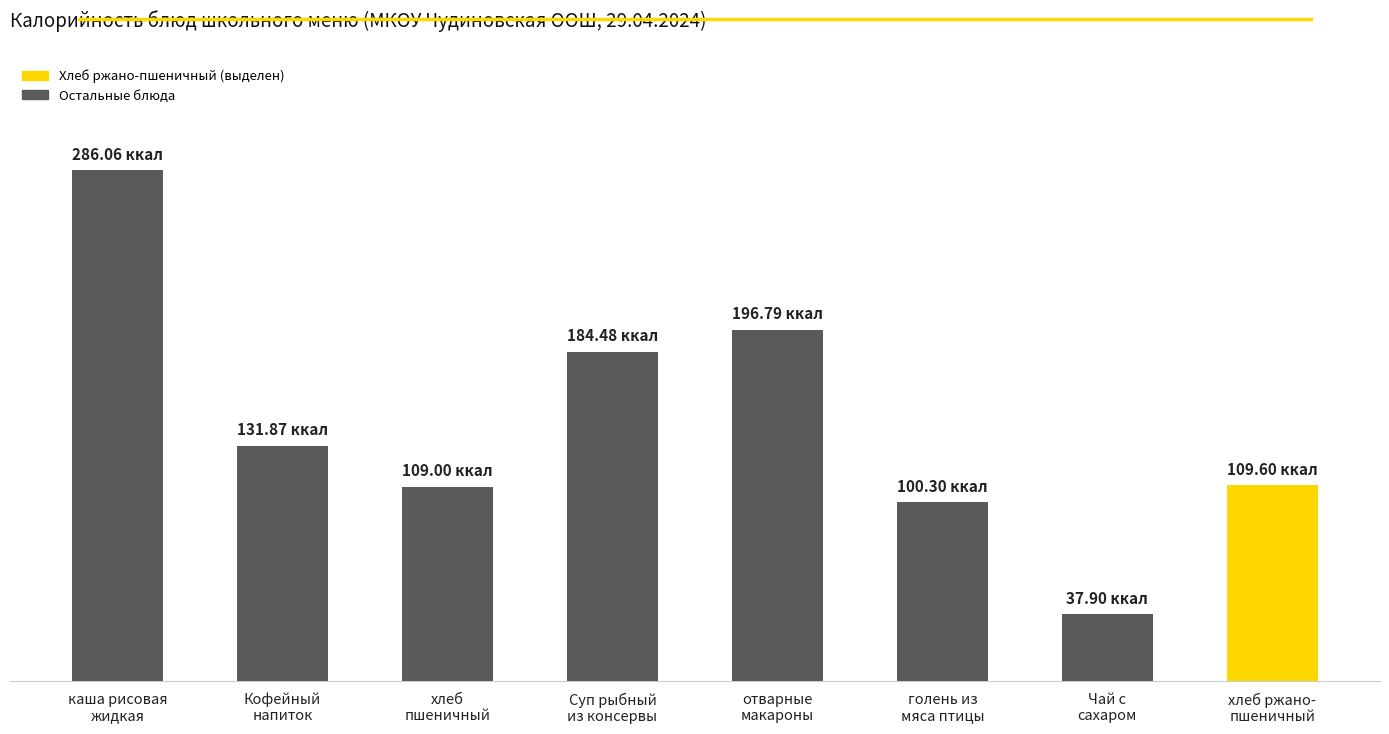

Reading left to right, transcribe all the data shown in this chart.

каша рисовая
жидкая=286.1	Кофейный
напиток=131.9	хлеб
пшеничный=109.0	Суп рыбный
из консервы=184.5	отварные
макароны=196.8	голень из
мяса птицы=100.3	Чай с
сахаром=37.9	хлеб ржано-
пшеничный=109.6